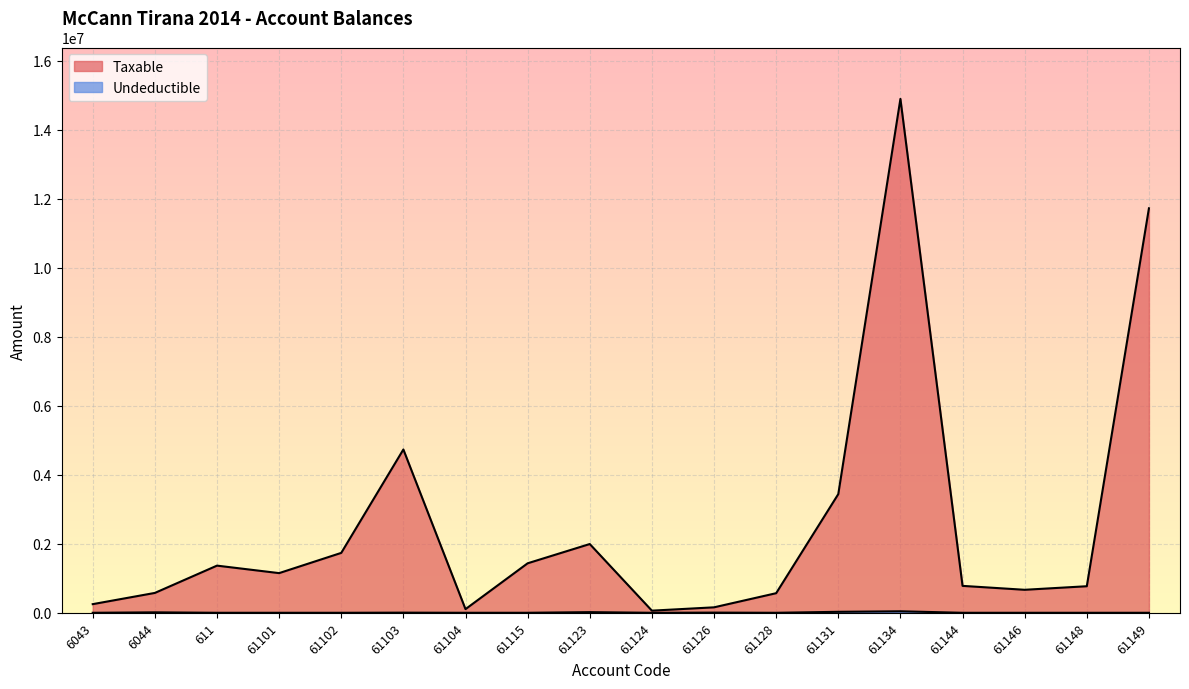

List the labels in order of Undeductible value, largest first.

61134, 61131, 61123, 6044, 61126, 61103, 61115, 6043, 611, 61101, 61102, 61104, 61124, 61128, 61144, 61146, 61148, 61149